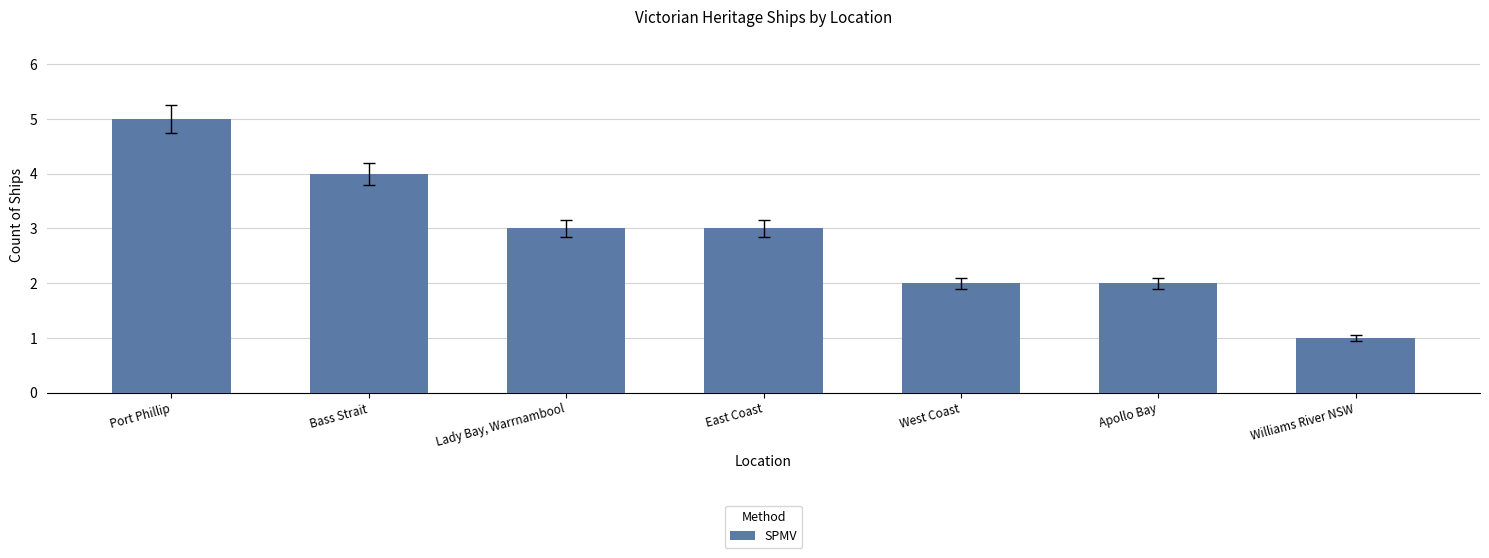

What is the label of the 2nd bar from the right?

Apollo Bay